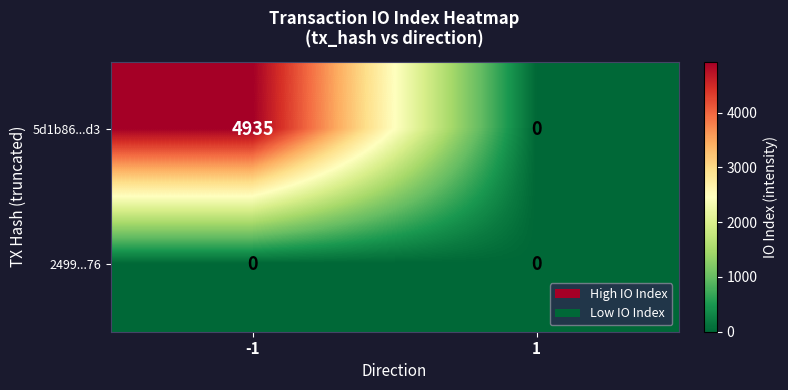

What is the total value across all series at -1?

4935